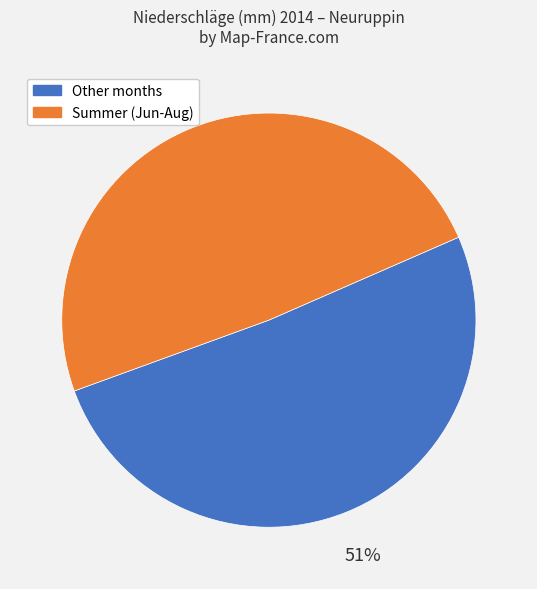

Which slice is the smallest?

Summer (Jun-Aug)